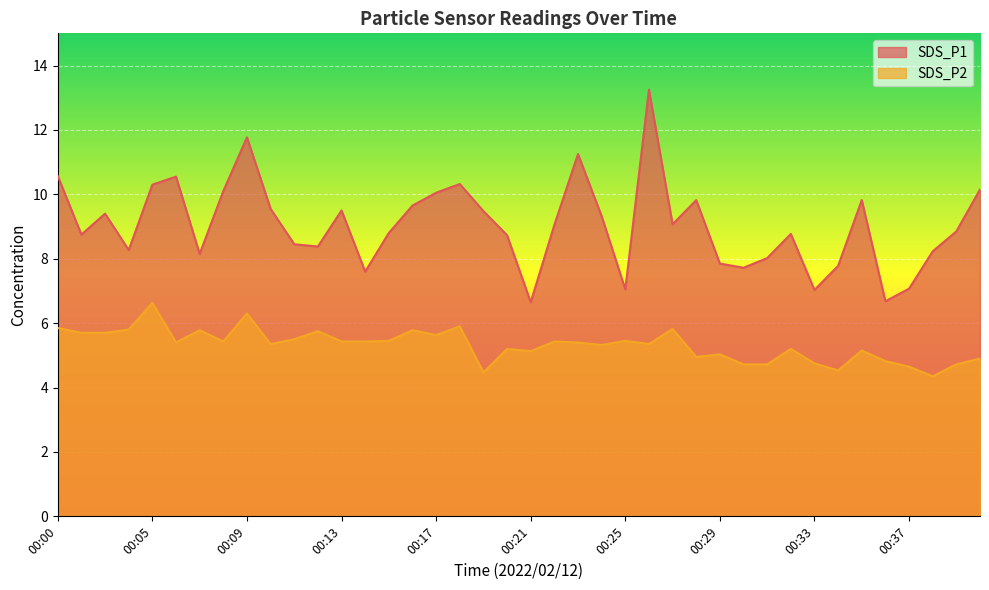

Which series changed the most between 00:22 and 00:24?

SDS_P1